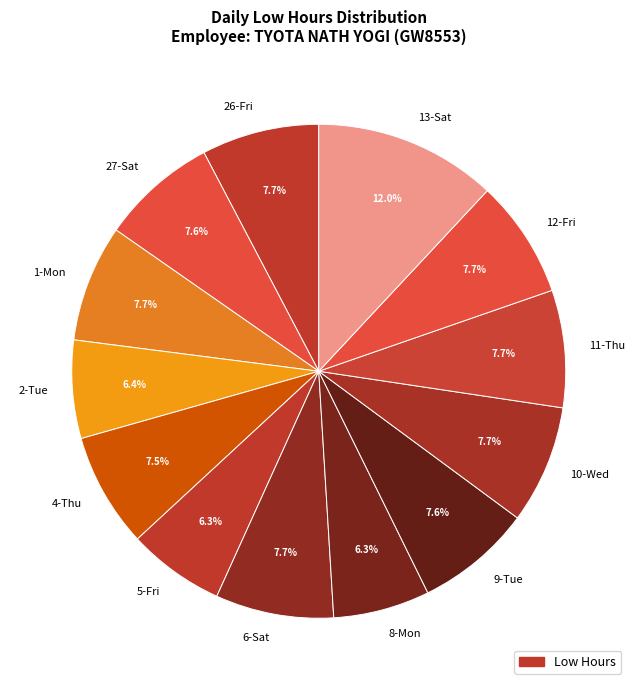

Do 13-Sat and 1-Mon together represent more than half of the pie?

No